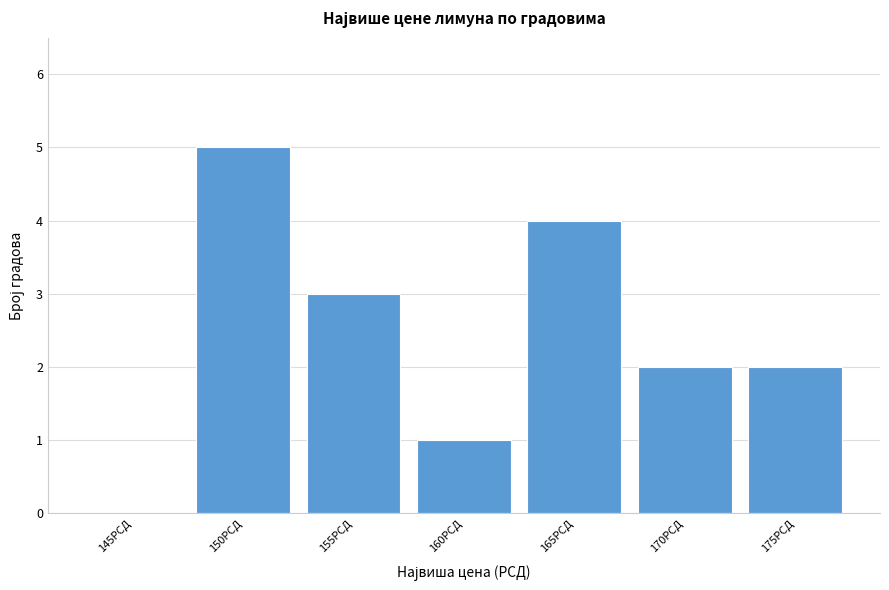

Reading left to right, extract all data points from this chart.

145РСД=0	150РСД=5	155РСД=3	160РСД=1	165РСД=4	170РСД=2	175РСД=2